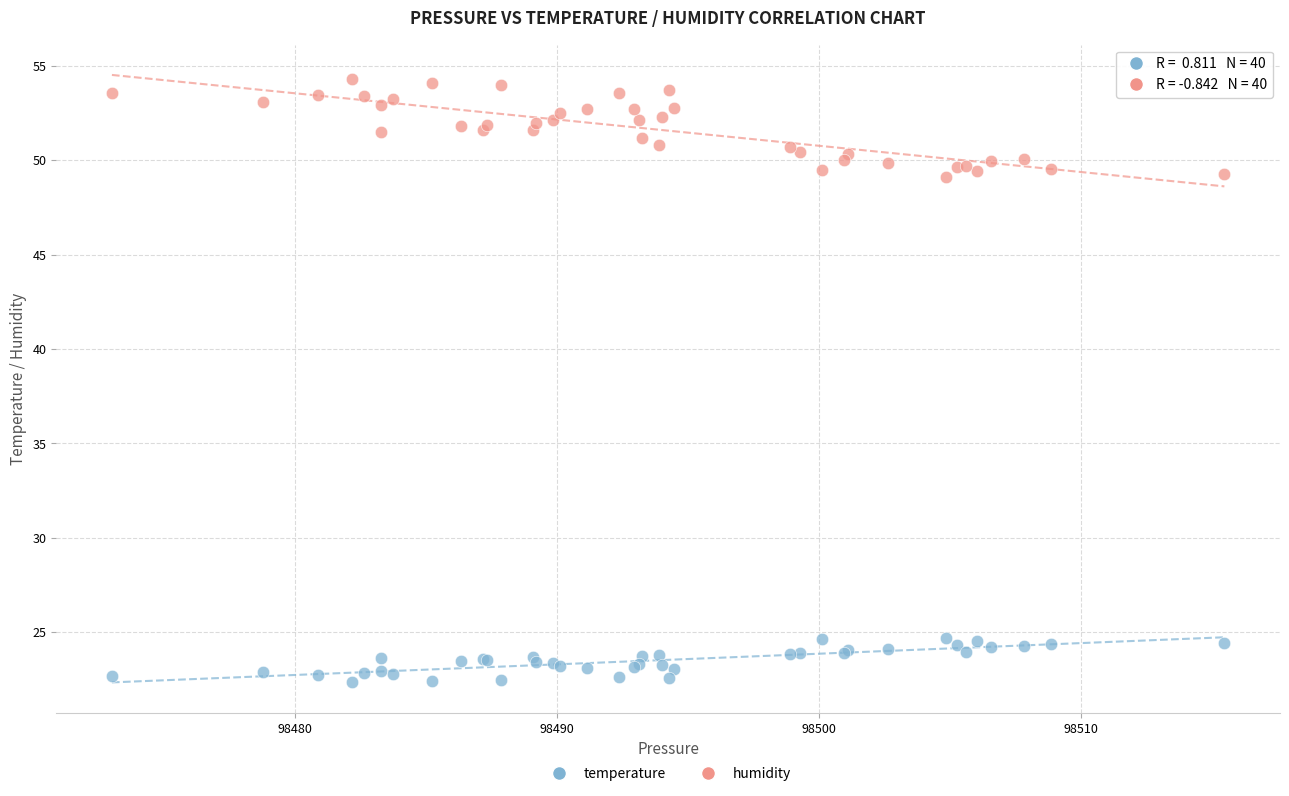

What is the X range (max minus min) for the scatter plot?

42.4